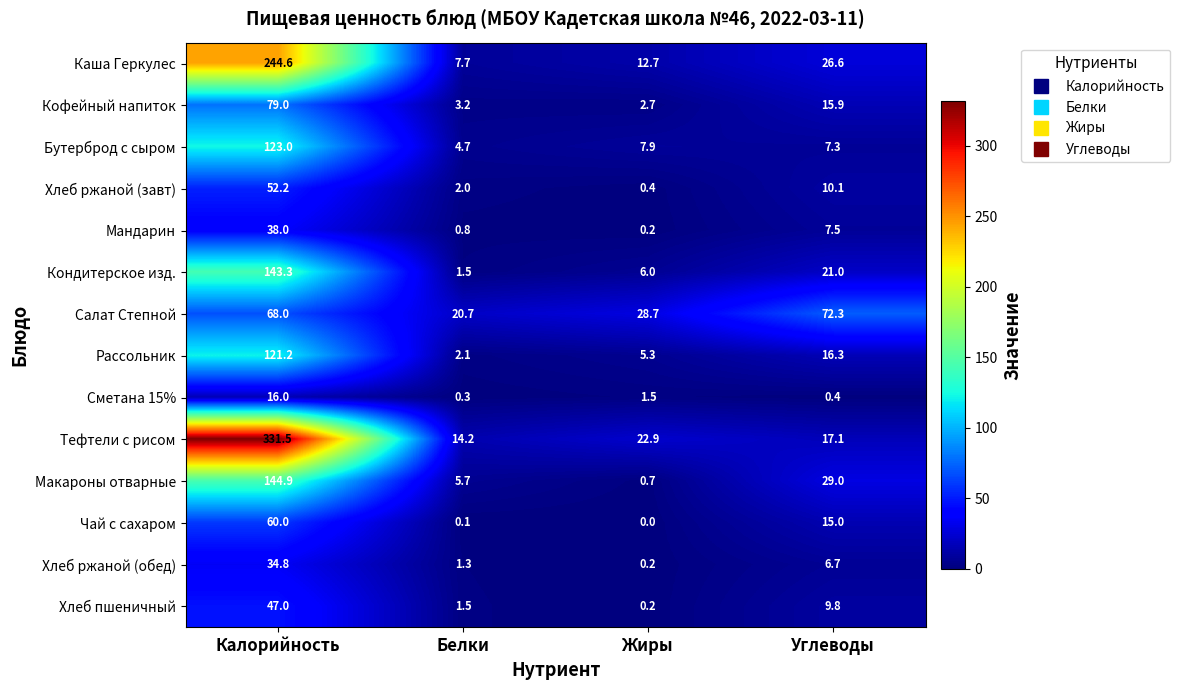

Where does the Тефтели с рисом series first go above 22?

Калорийность